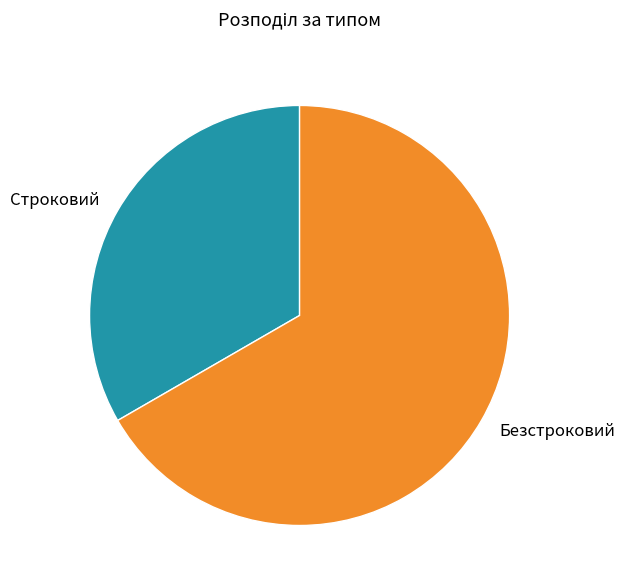

How many segments does this pie chart have?

2